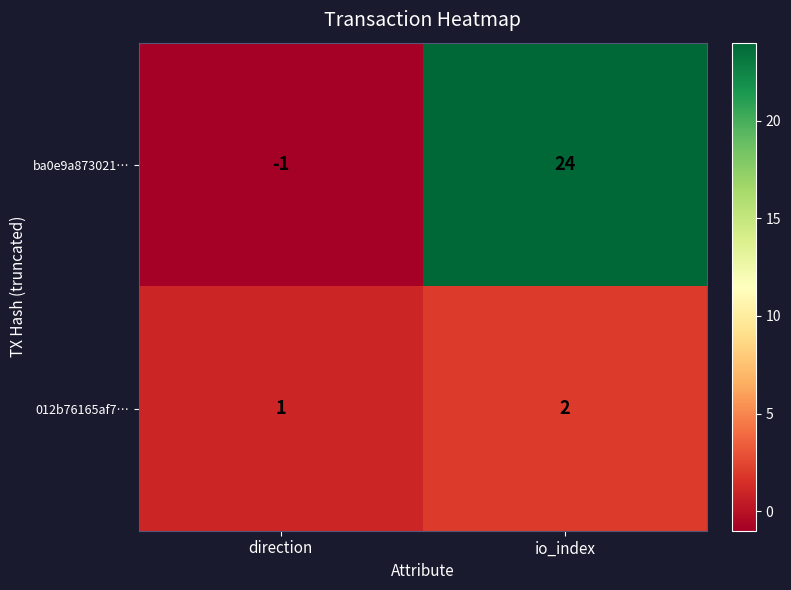

At which label is 012b76165af7… closest to 1?

direction